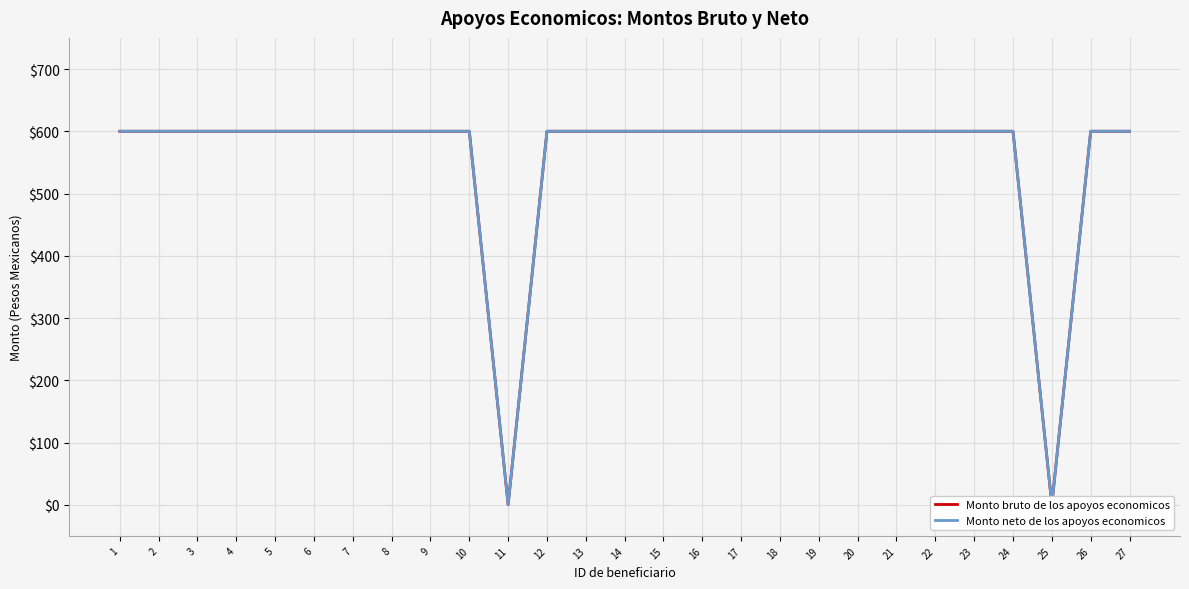

Reading right to left, what are all the values shown in this chart?

Monto bruto de los apoyos economicos: 600	600	0	600	600	600	600	600	600	600	600	600	600	600	600	600	0	600	600	600	600	600	600	600	600	600	600
Monto neto de los apoyos economicos: 600	600	0	600	600	600	600	600	600	600	600	600	600	600	600	600	0	600	600	600	600	600	600	600	600	600	600